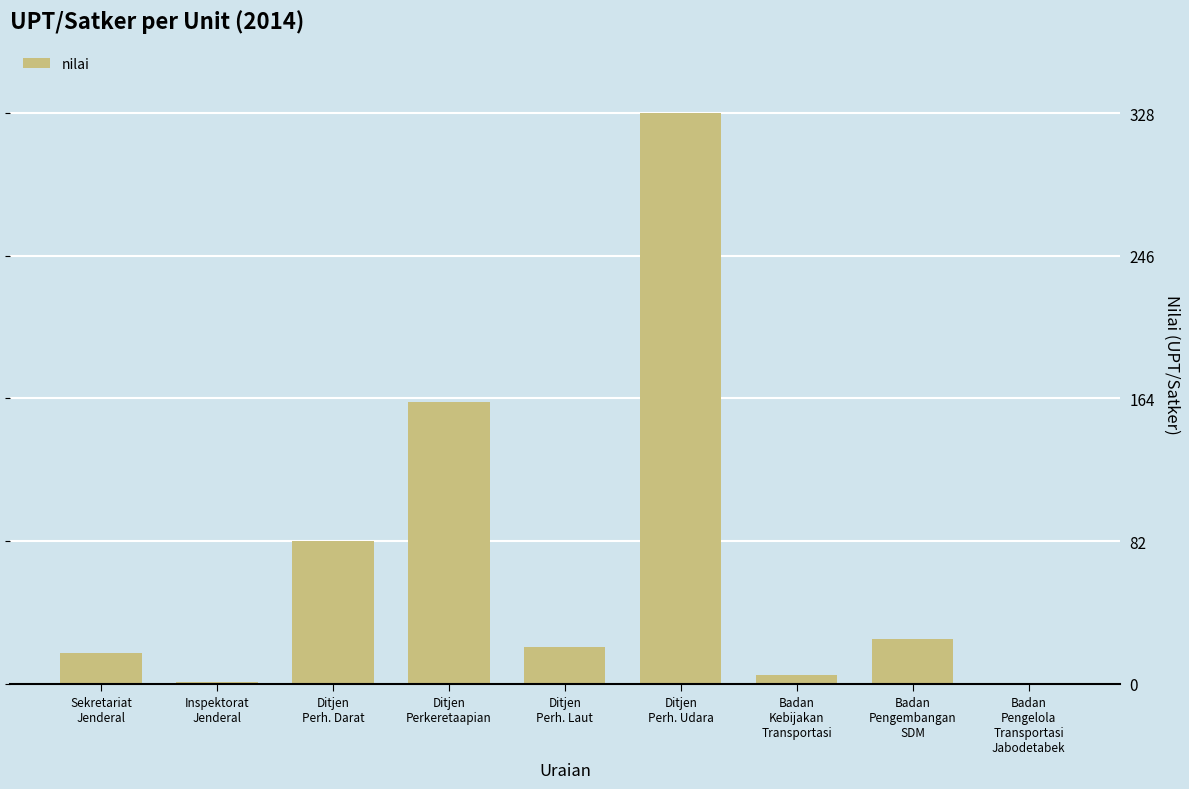

What is the change in value from Ditjen
Perh. Darat to Badan
Kebijakan
Transportasi?

-77